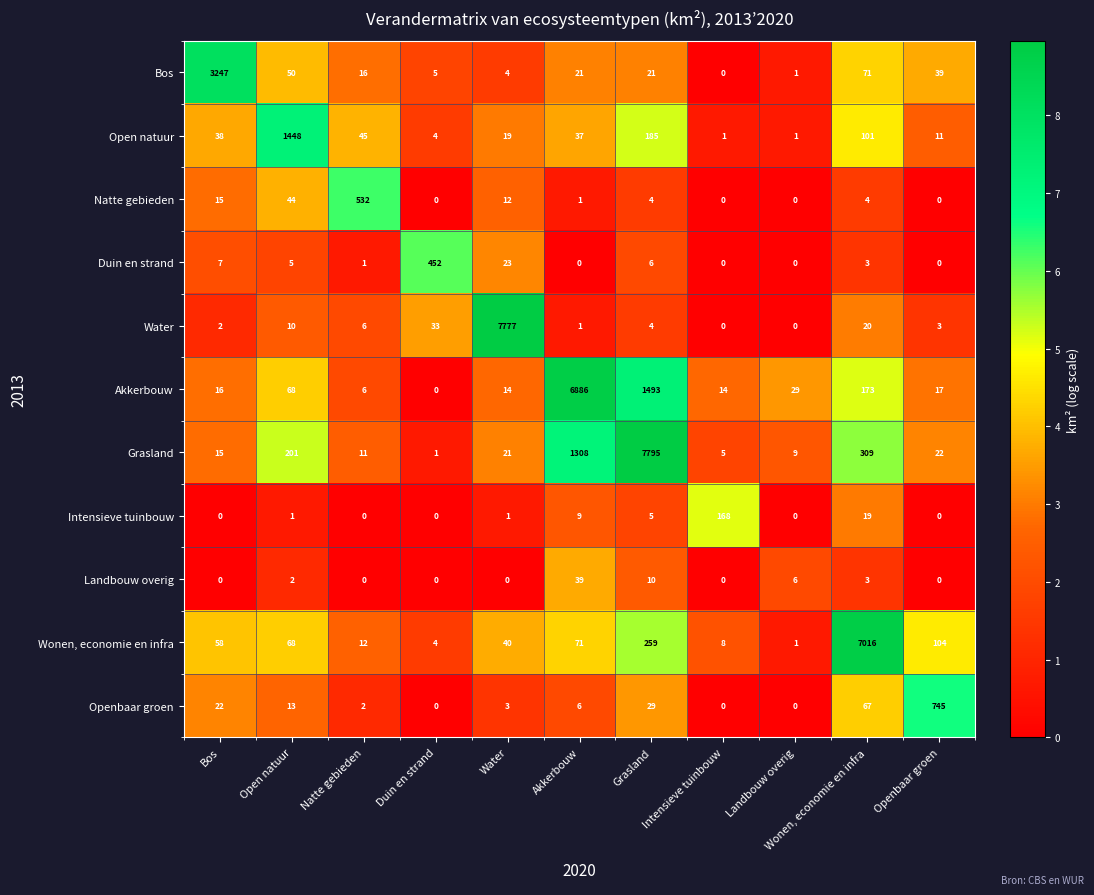

What is the difference between the Intensieve tuinbouw values at Wonen, economie en infra and Akkerbouw?

10